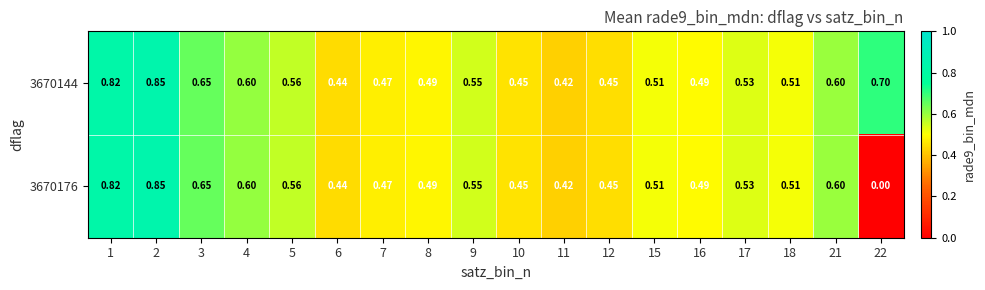

Is the value of 3670176 at 15 greater than the value of 3670144 at 16?

Yes